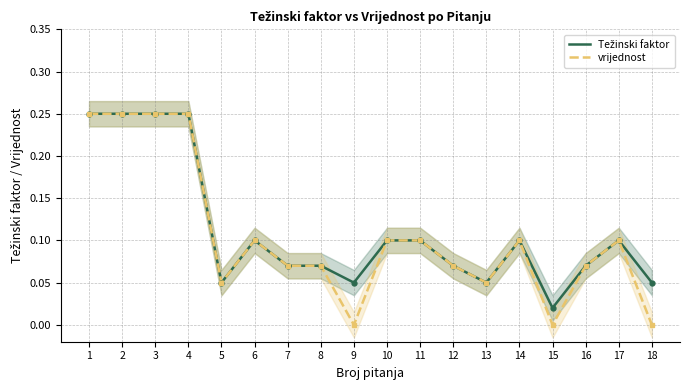

Reading right to left, transcribe all the data shown in this chart.

Težinski faktor: 0.1	0.1	0.1	0.0	0.1	0.1	0.1	0.1	0.1	0.1	0.1	0.1	0.1	0.1	0.2	0.2	0.2	0.2
vrijednost: 0.0	0.1	0.1	0.0	0.1	0.1	0.1	0.1	0.1	0.0	0.1	0.1	0.1	0.1	0.2	0.2	0.2	0.2